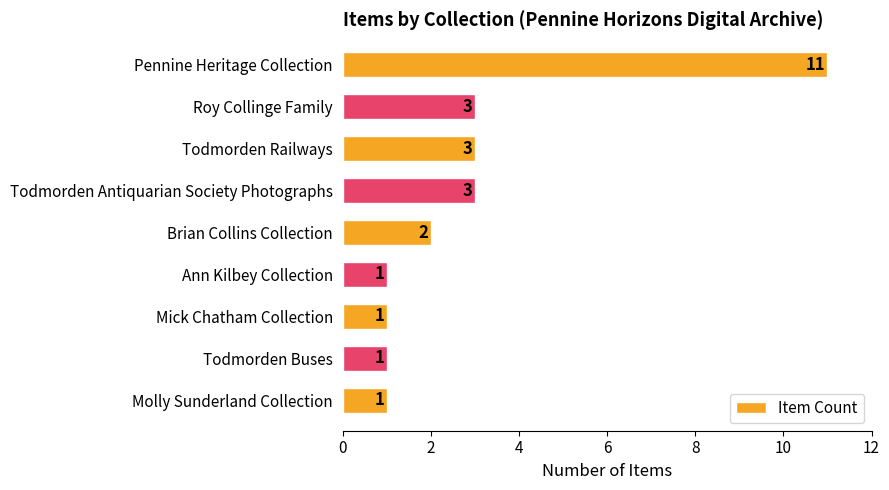

What is the greatest value displayed?

11